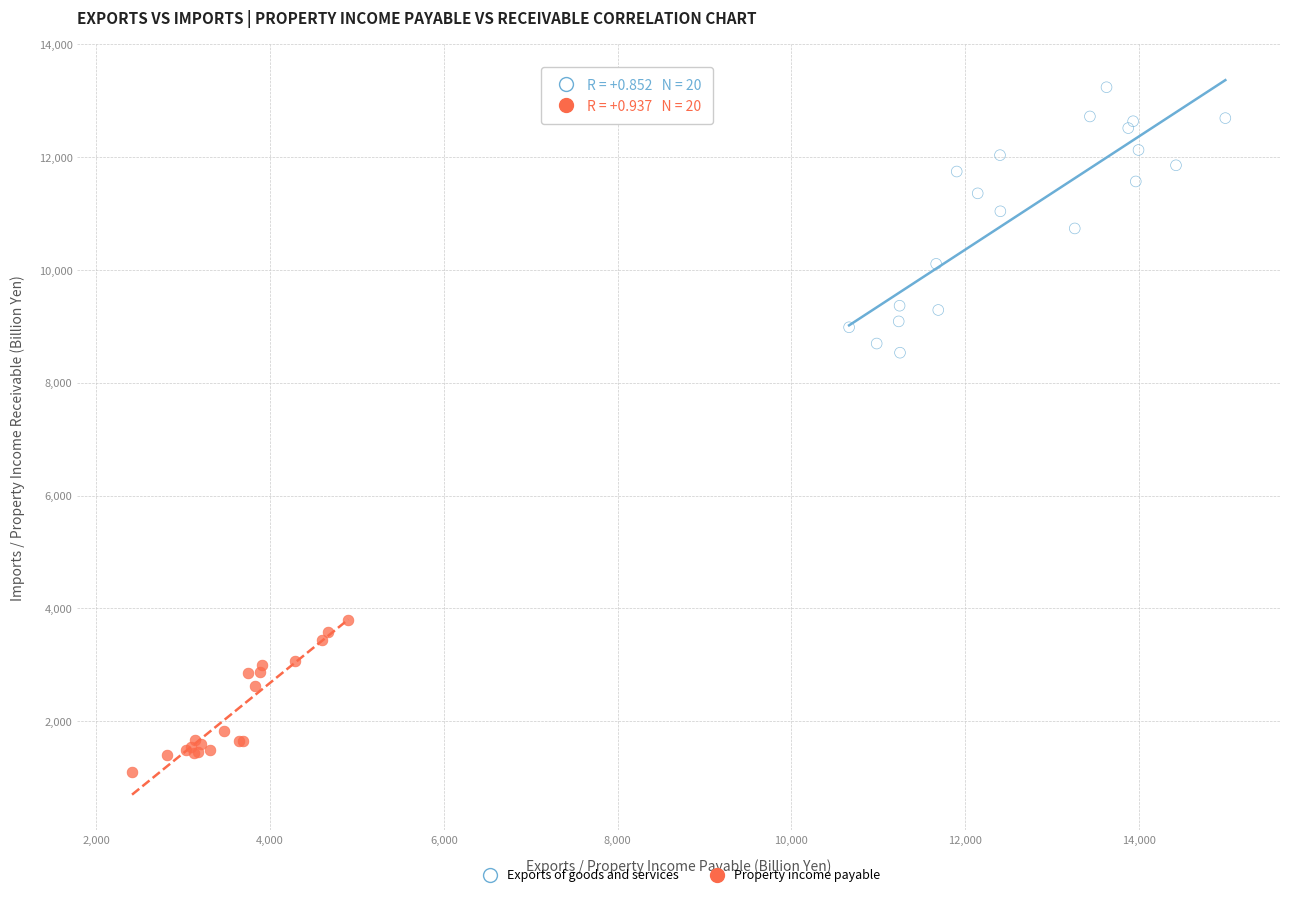

Which series has the largest Y range (max minus min)?

Exports of goods and services